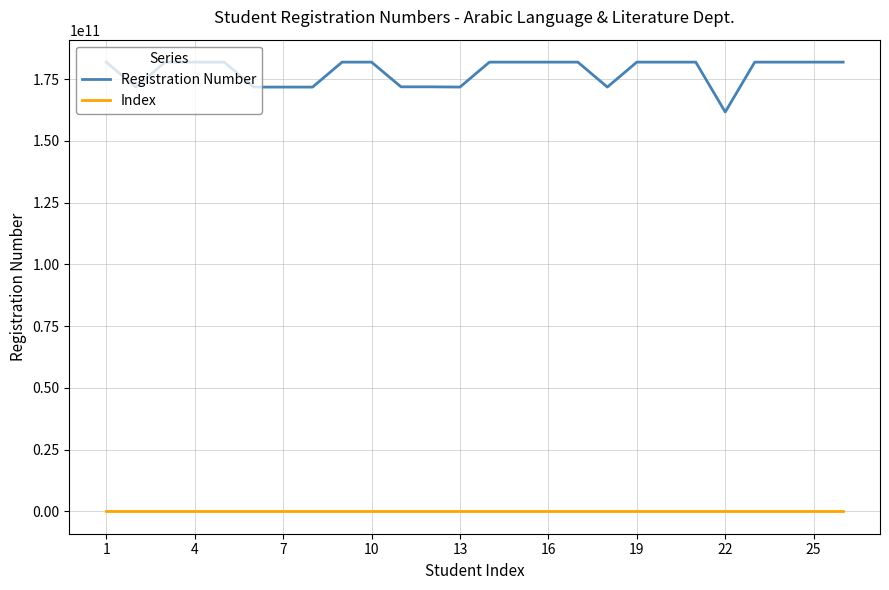

Which series has the widest spread of values?

Registration Number